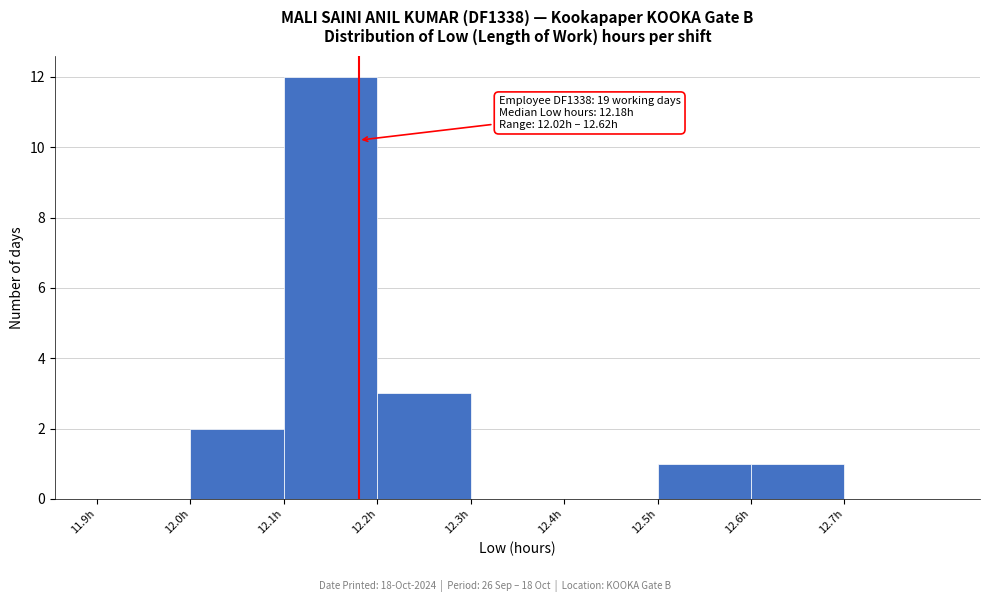

Over which range of the x-axis is the bar tallest?

12.1 to 12.2